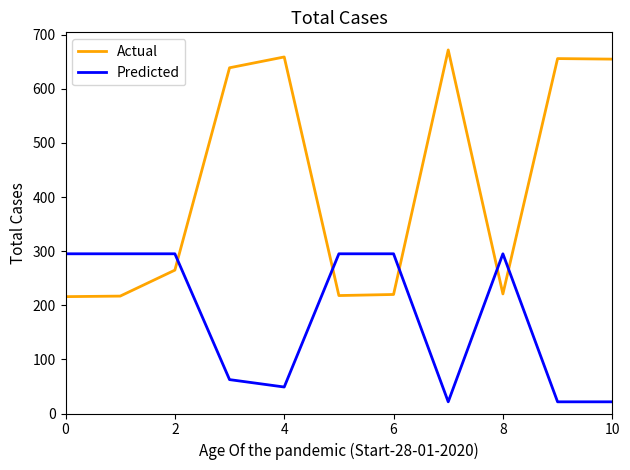

Which series has the largest total across all categories?

Actual